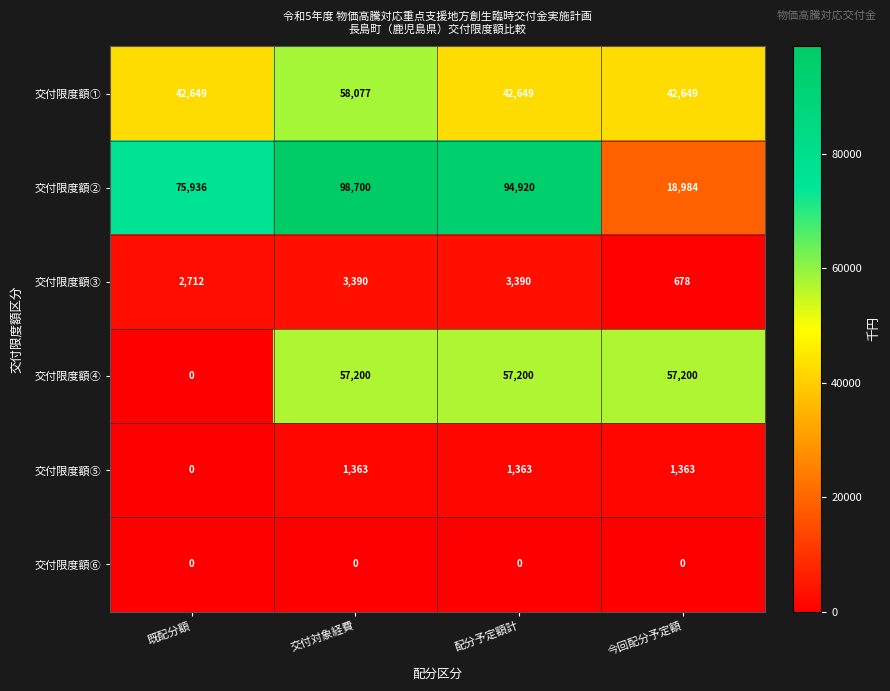

What is the difference between the highest and lowest values at 交付対象経費?

98700